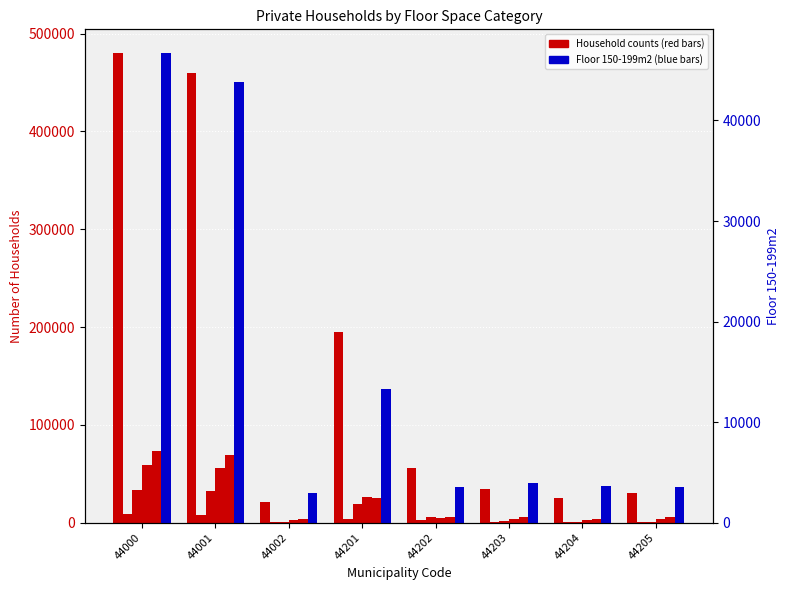

Is it true that Floor 100-119m2 equals 37473 at 44201?

False